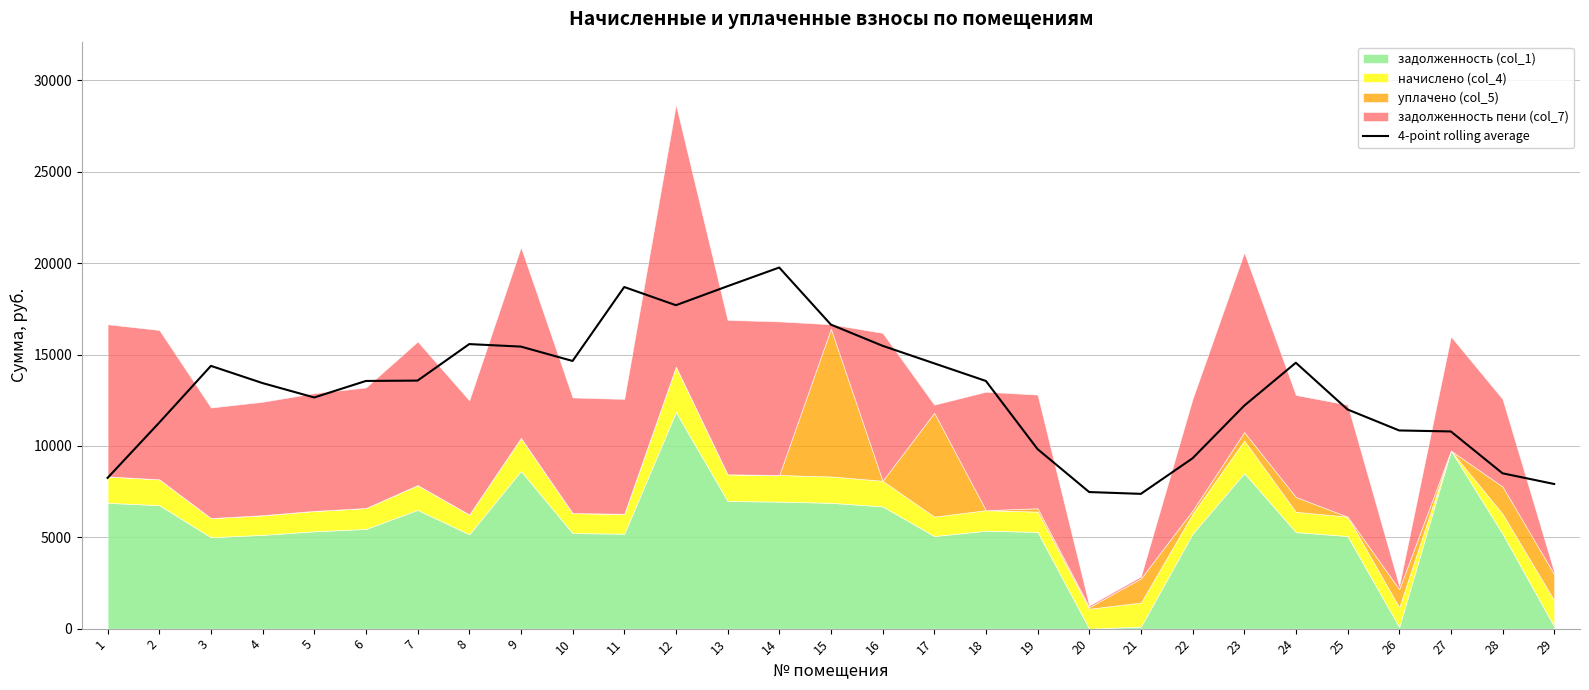

What is the average value?

13057.1